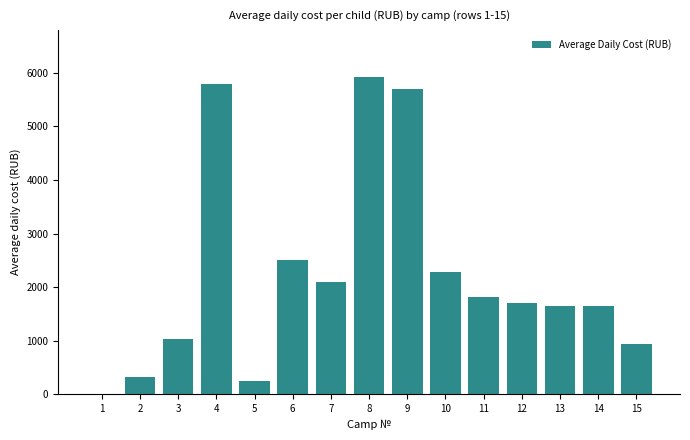

How many values are above zero?

14